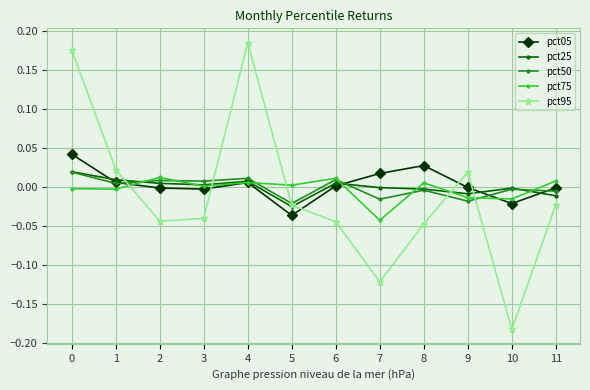

Which label corresponds to the largest value in the chart?

4